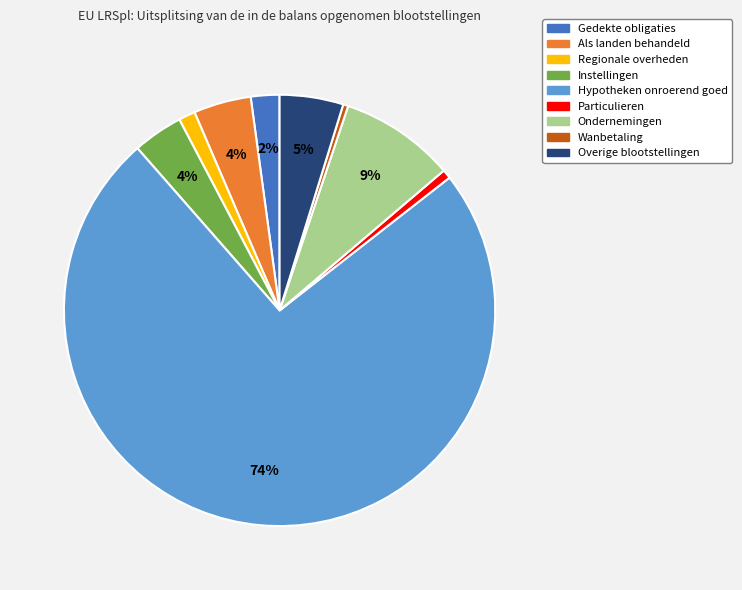

Combined, do Als landen behandeld and Particulieren account for over 50%?

No